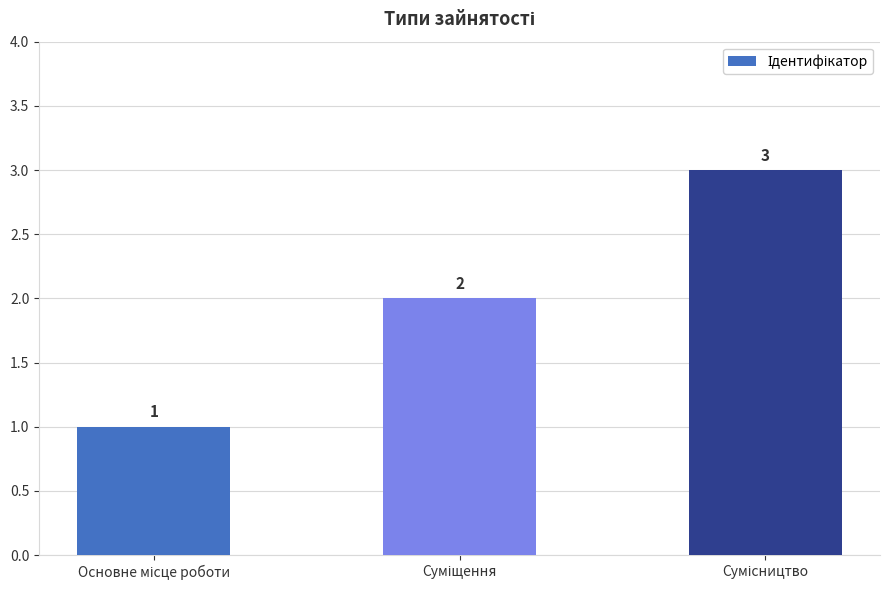

How many categories are shown in the chart?

3